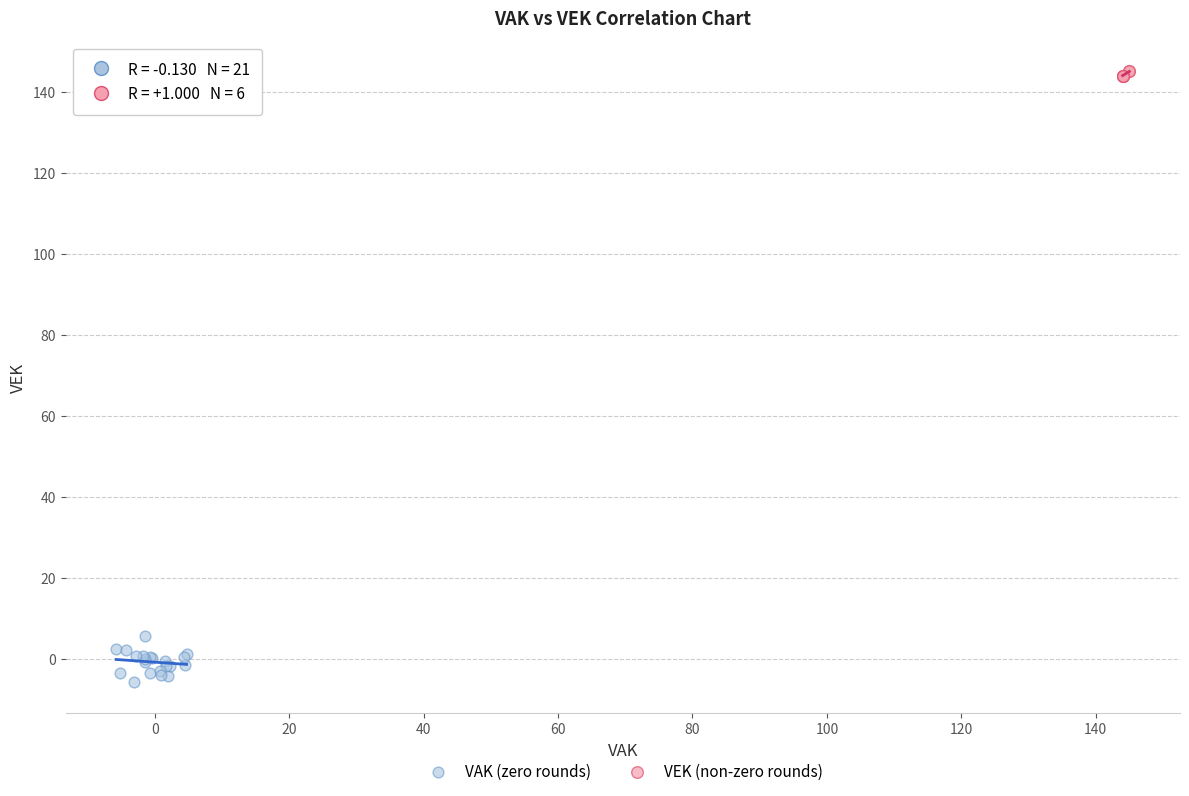

Which series has the widest spread of Y values?

VAK (zero rounds)